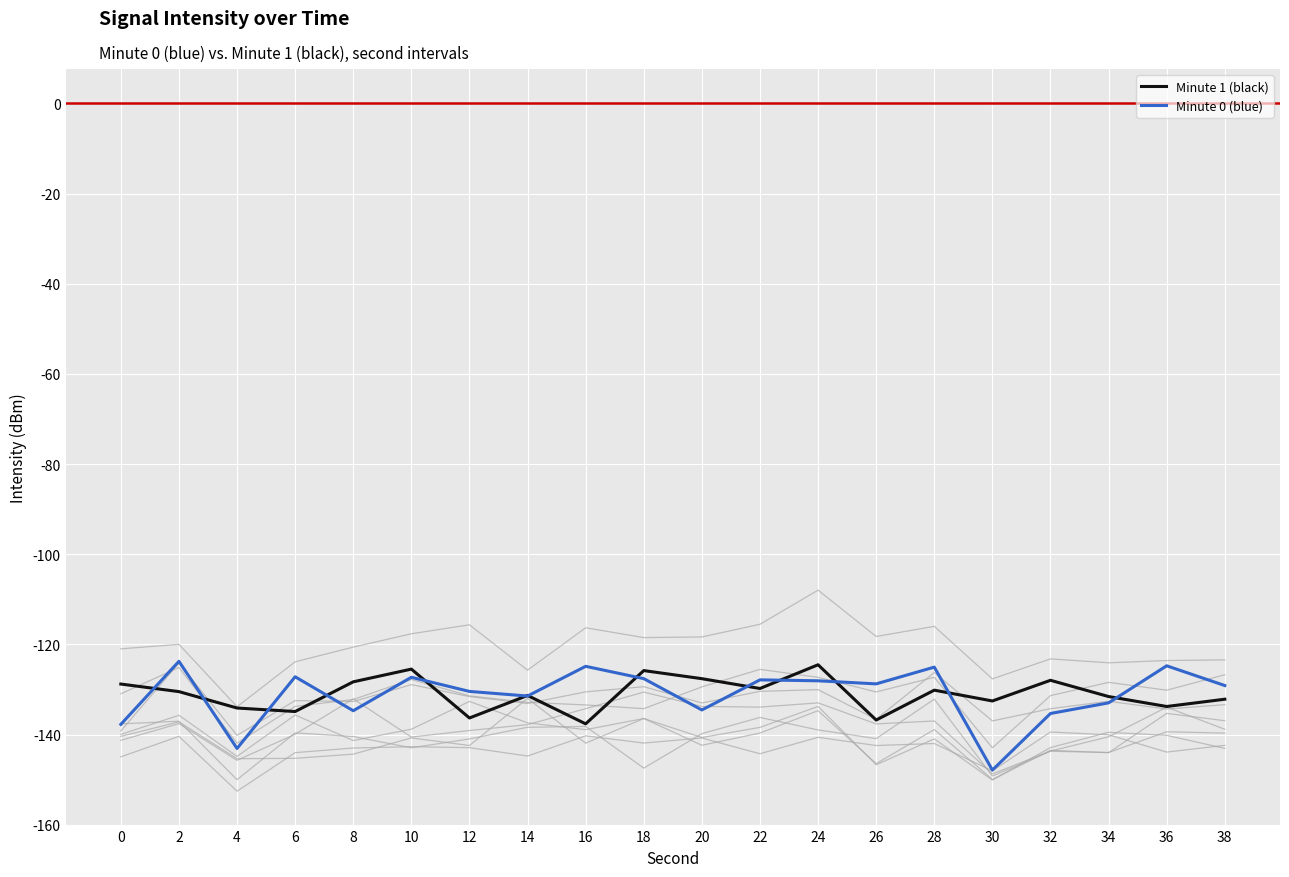

In Minute 0 (blue), how many points are higher than both neighbors (excluding endpoints)?

7